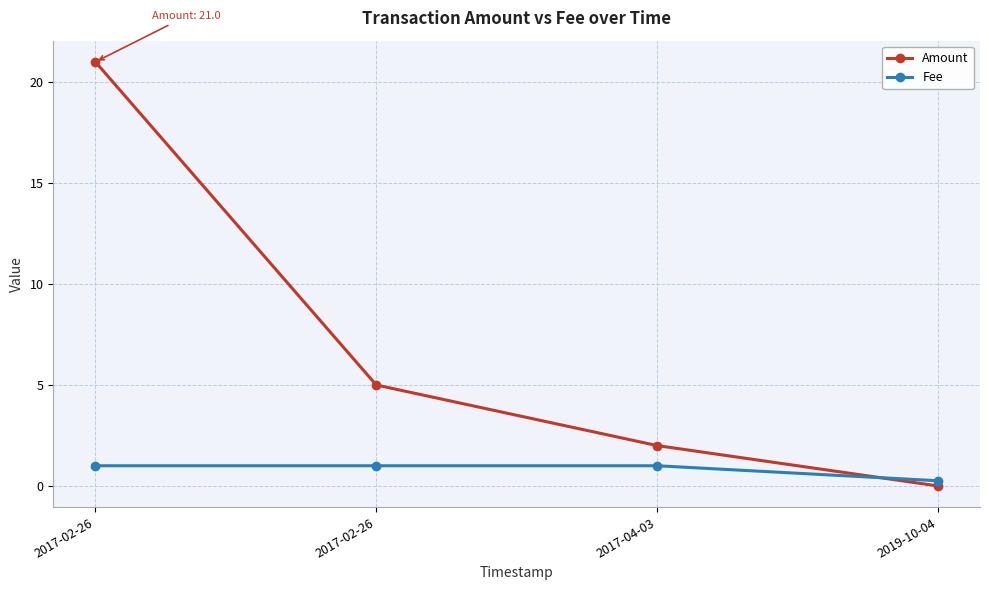

Reading left to right, list all the values displayed in this chart.

Amount: 21.0	5.0	2.0	0.0
Fee: 1.0	1.0	1.0	0.3